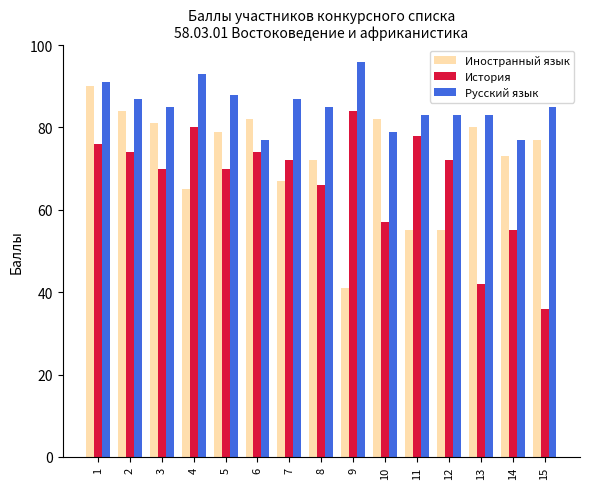

Which series has the largest range (max minus min)?

Иностранный язык